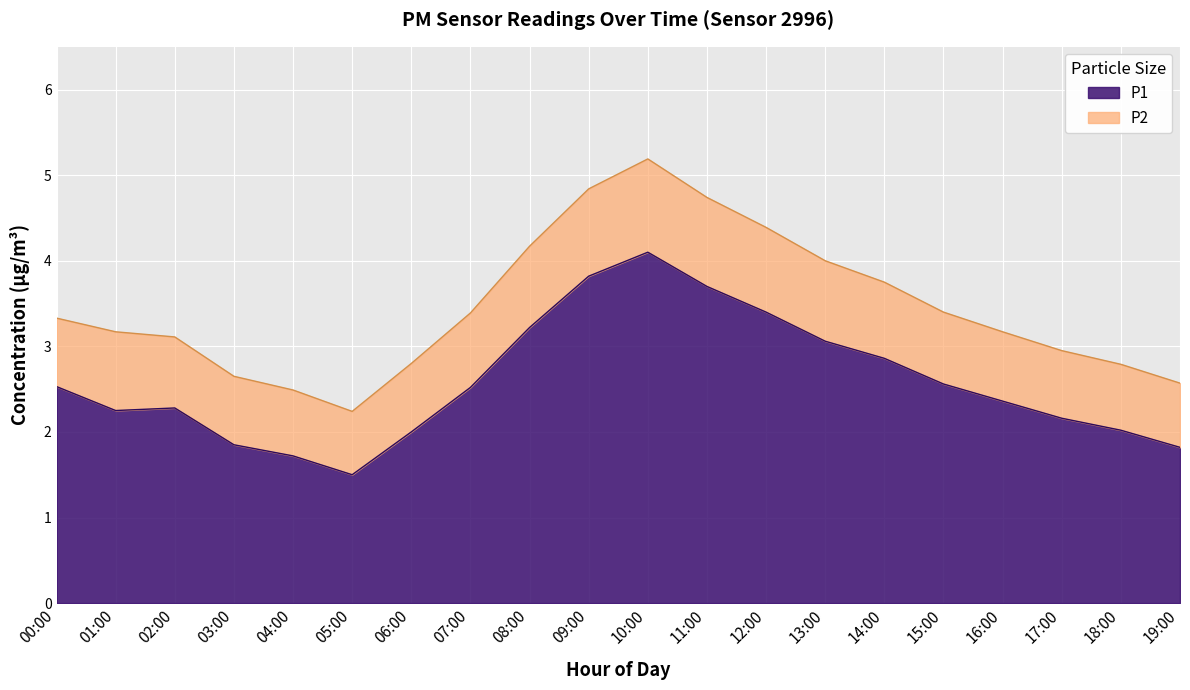

What is the change in value from 00:00 to 18:00?

-0.5